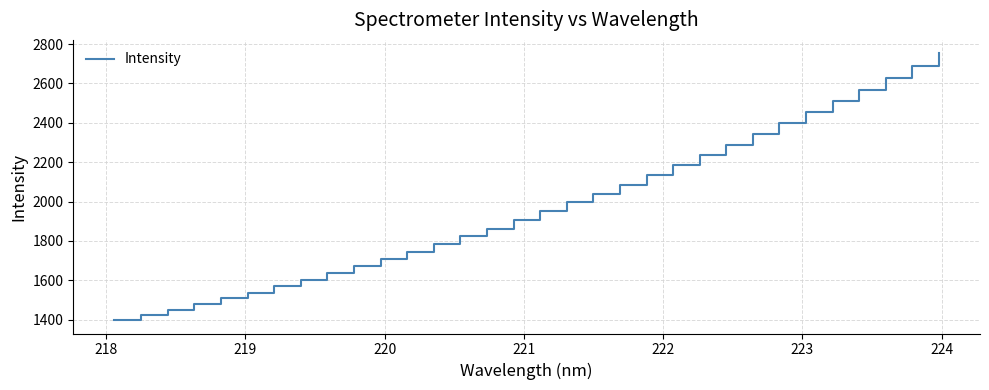

What is the minimum value shown in the chart?

1397.7